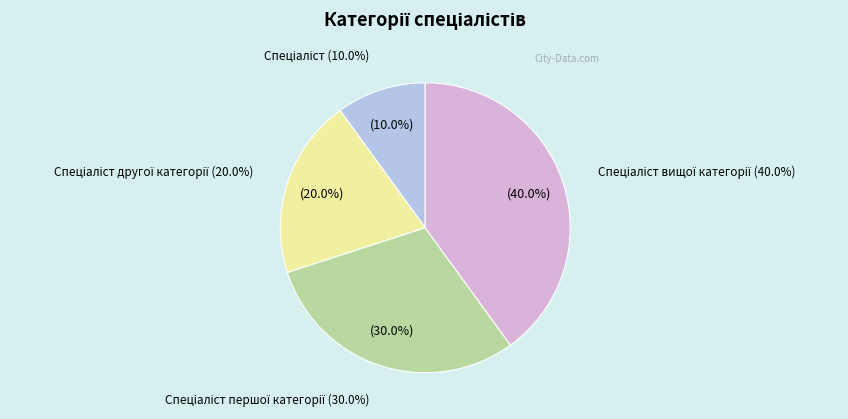

Does Спеціаліст вищої категорії account for over 50% of the chart?

No